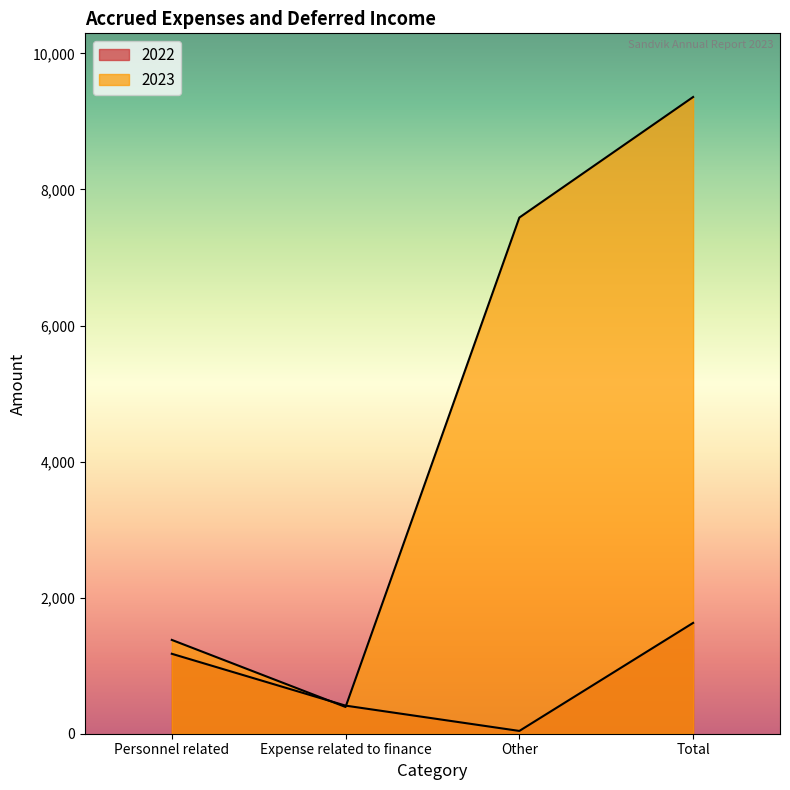

Reading left to right, what are all the values shown in this chart?

2022: 1175	413	41	1629
2023: 1379	393	7587	9359